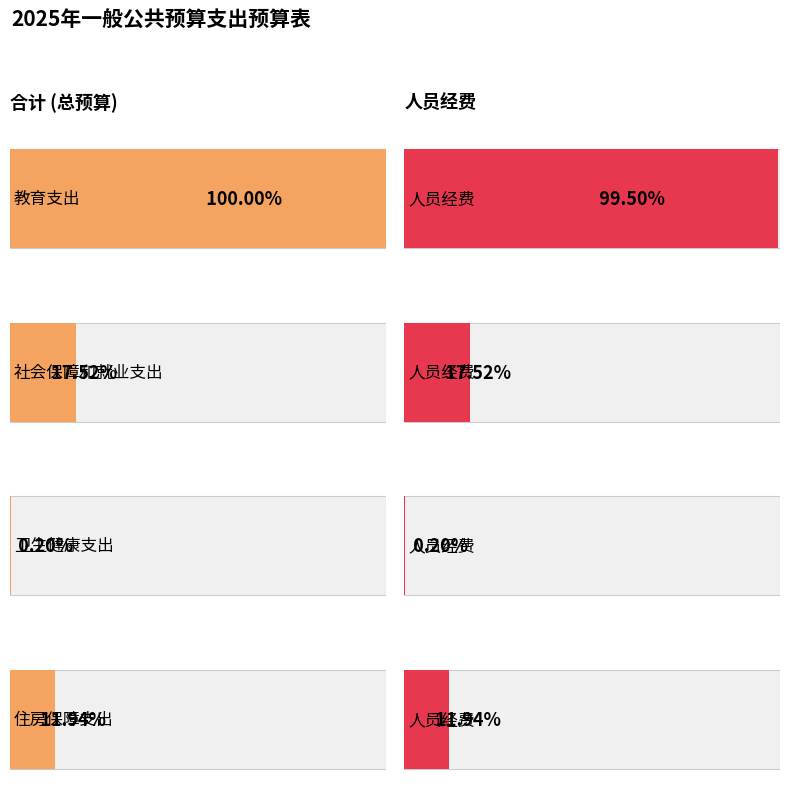

What are all the series names shown in the legend?

合计, 人员经费